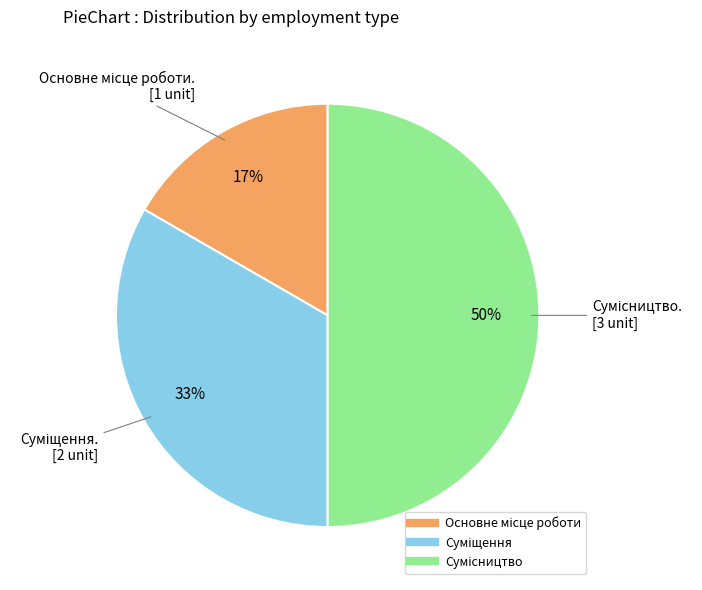

To the nearest percent, what is the difference between the largest and smallest slice percentages?

33%